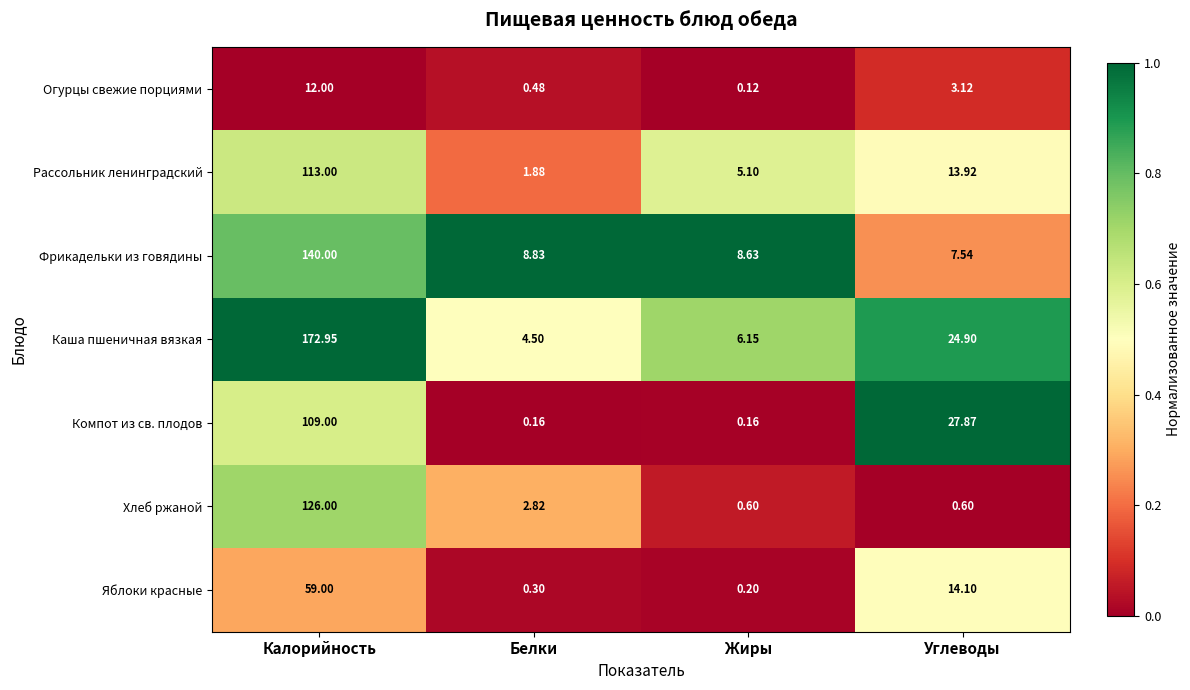

Which category has the highest value in the Огурцы свежие порциями series?

Калорийность